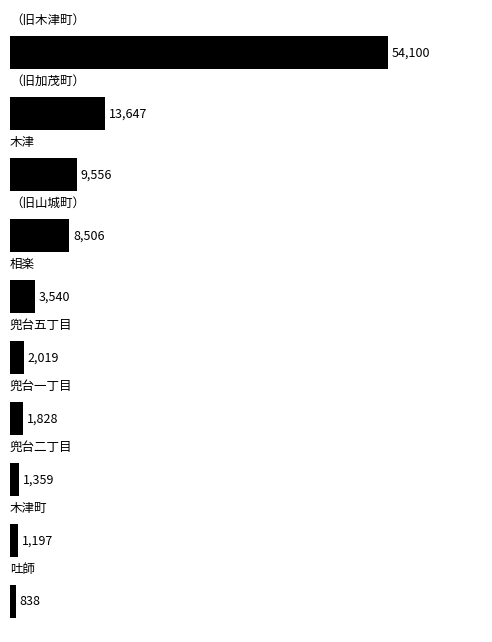

What is the value of the 8th bar from the top?

1359